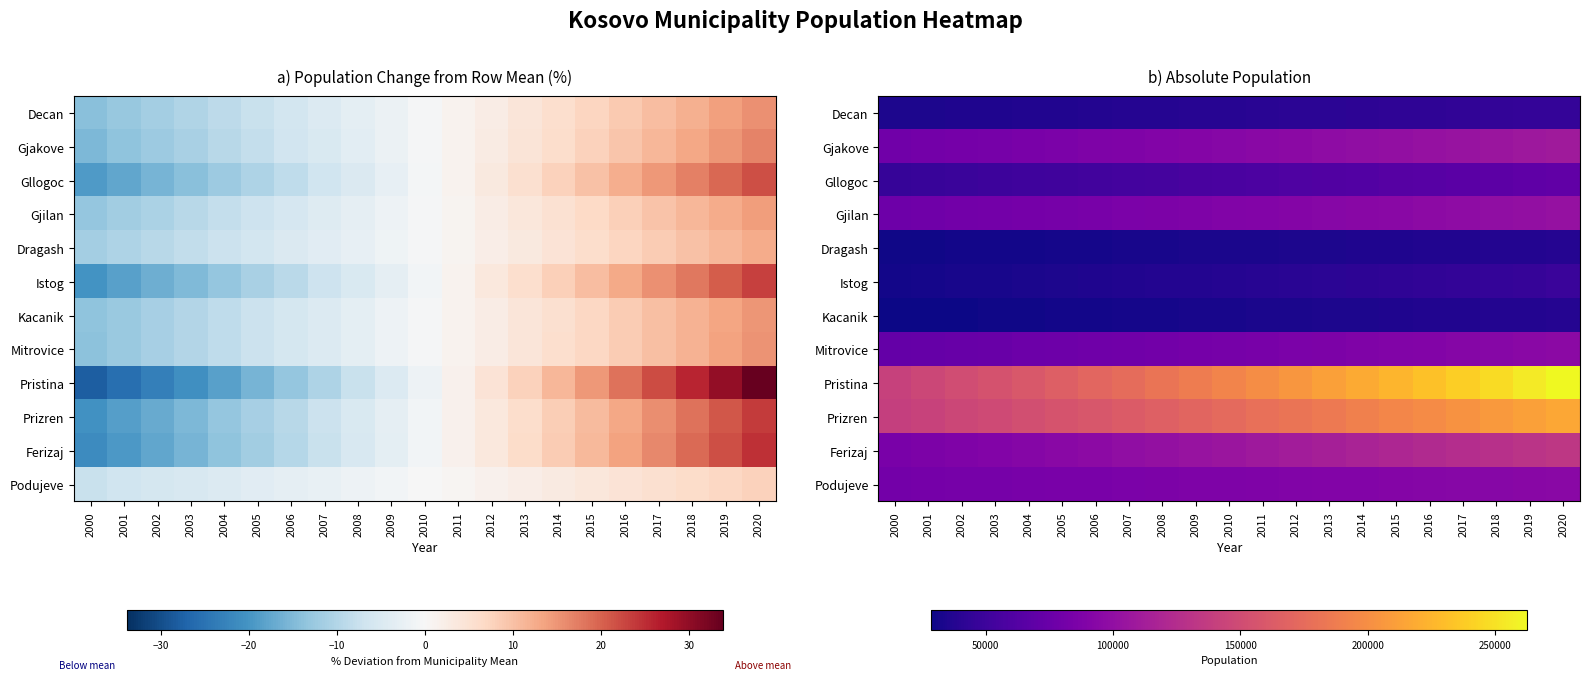

What is the sum of the Pristina values at 2003 and 2007?

331107.4